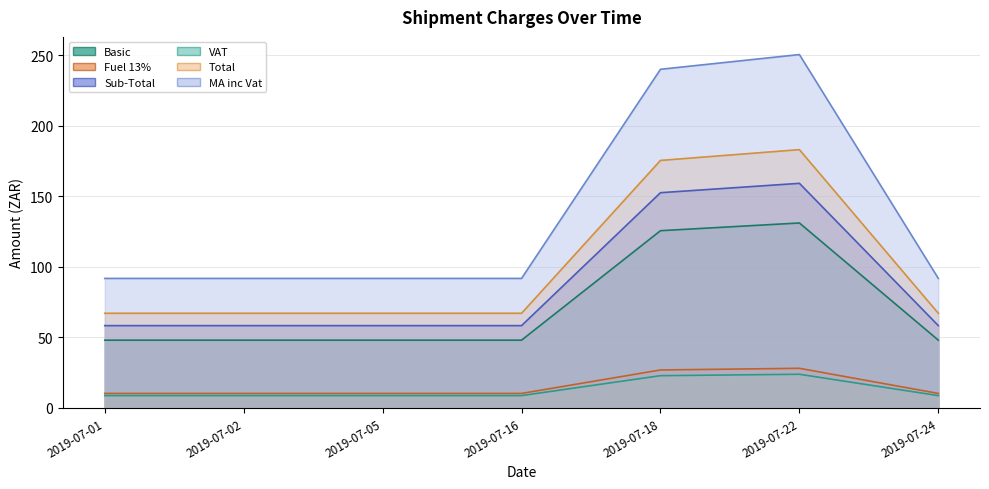

Which category has the highest value in the MA inc Vat series?

2019-07-22